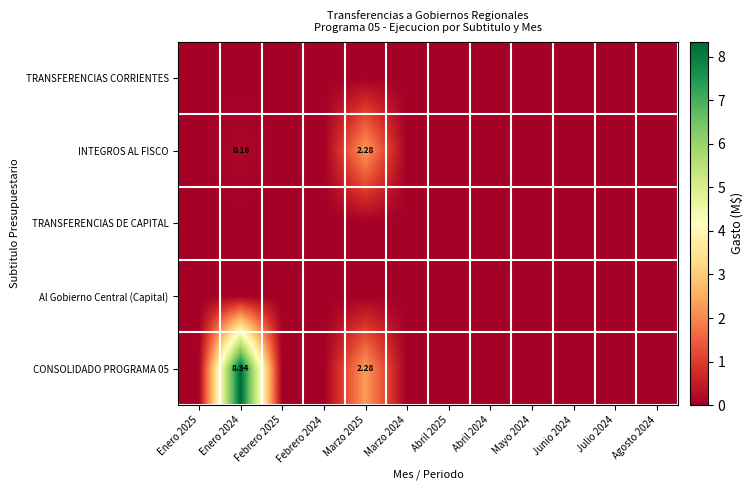

List the labels in order of TRANSFERENCIAS CORRIENTES value, smallest first.

Enero 2025, Enero 2024, Febrero 2025, Febrero 2024, Marzo 2025, Marzo 2024, Abril 2025, Abril 2024, Mayo 2024, Junio 2024, Julio 2024, Agosto 2024